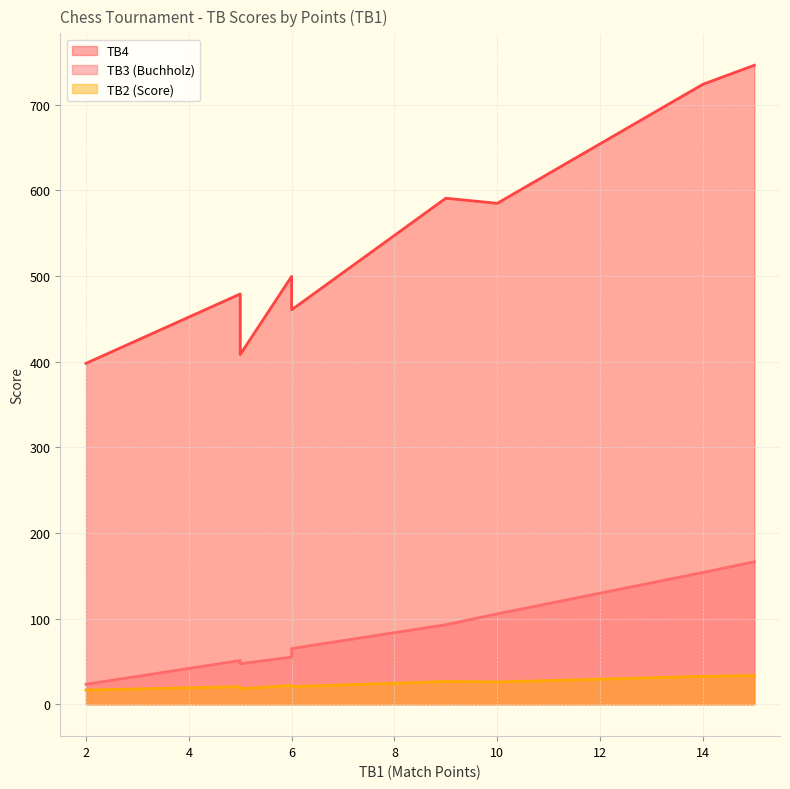

How many lines are shown in the chart?

3